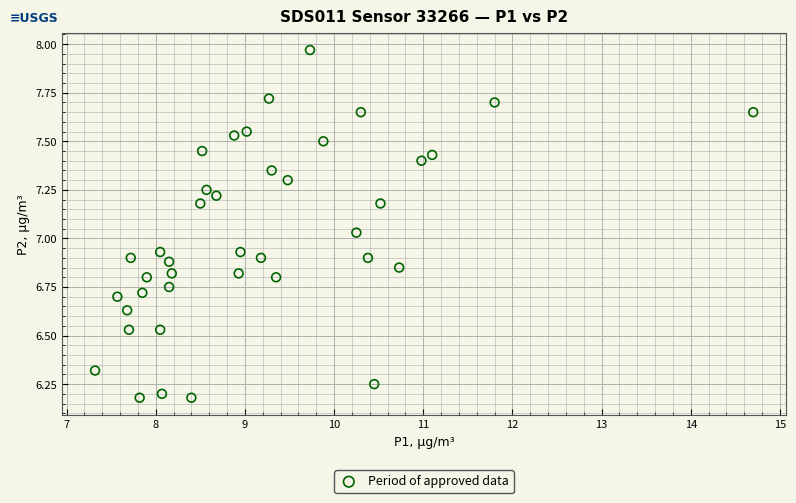

What is the range of Y values (max minus min)?

1.8